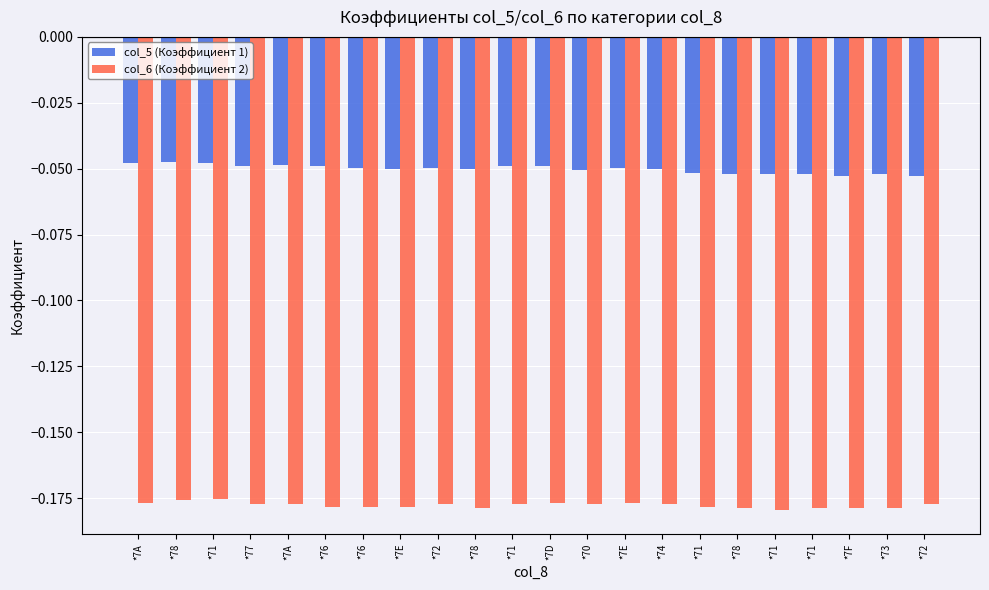

Rank the categories by col_5 (Коэффициент 1) value from highest to lowest.

*78, *7A, *71, *7A, *77, *76, *71, *7D, *76, *72, *7E, *7E, *78, *74, *70, *71, *78, *71, *71, *73, *7F, *72